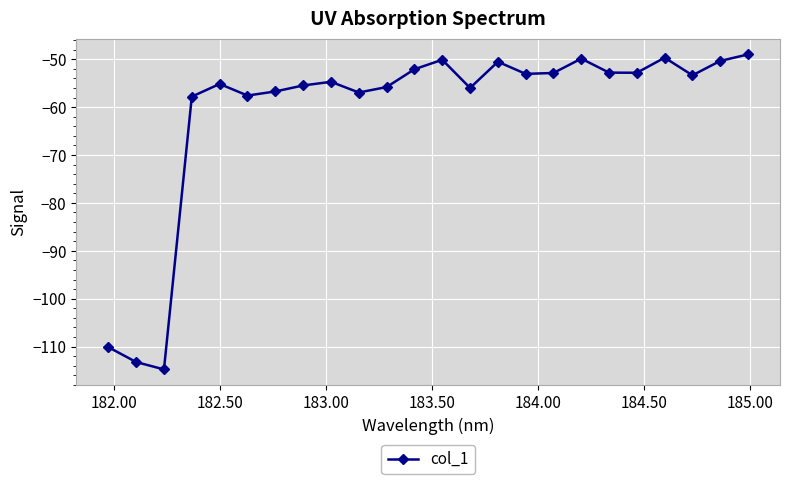

What is the value of the 5th point from the left?

-55.1